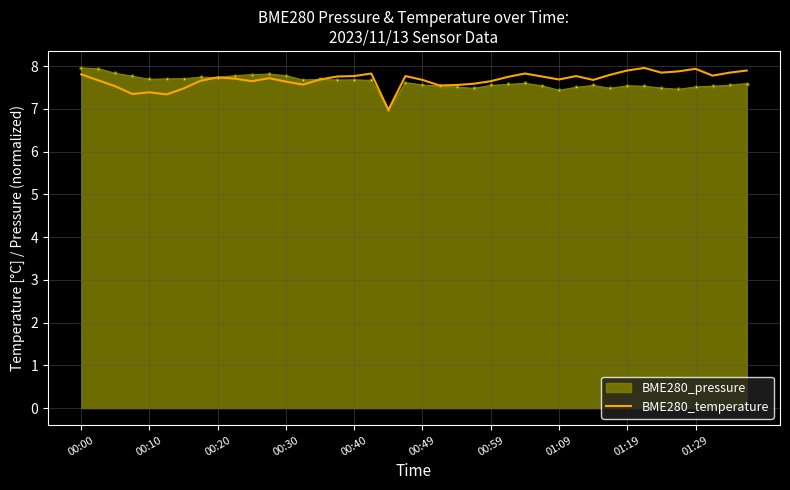

What is the maximum value for BME280_temperature?

8.0